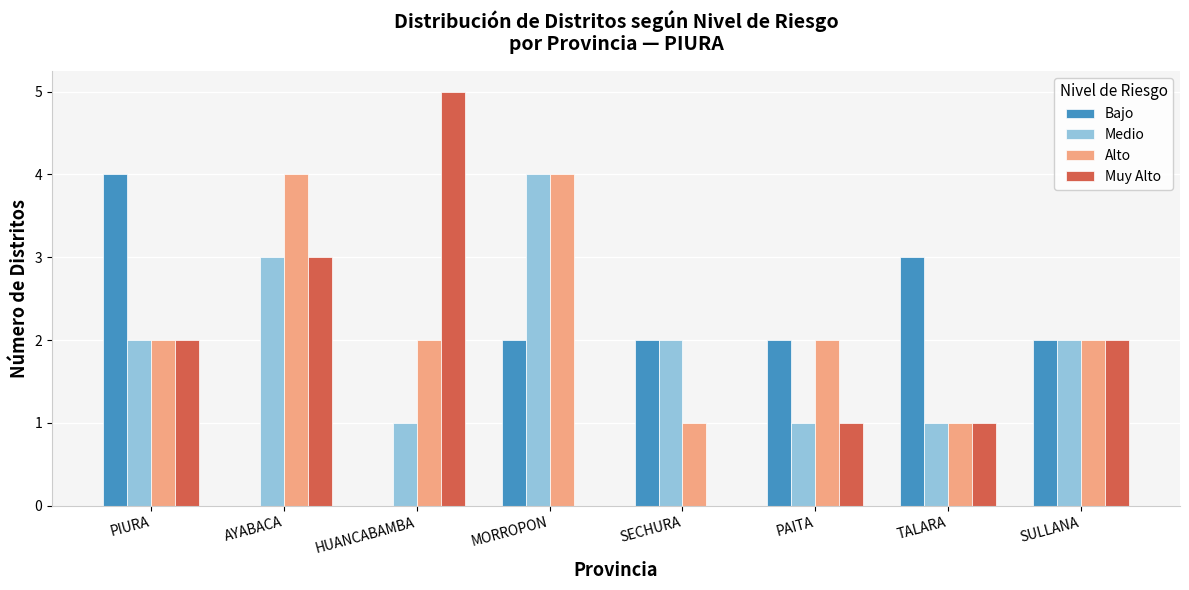

The Bajo series shows 3 at PAITA. True or false?

False